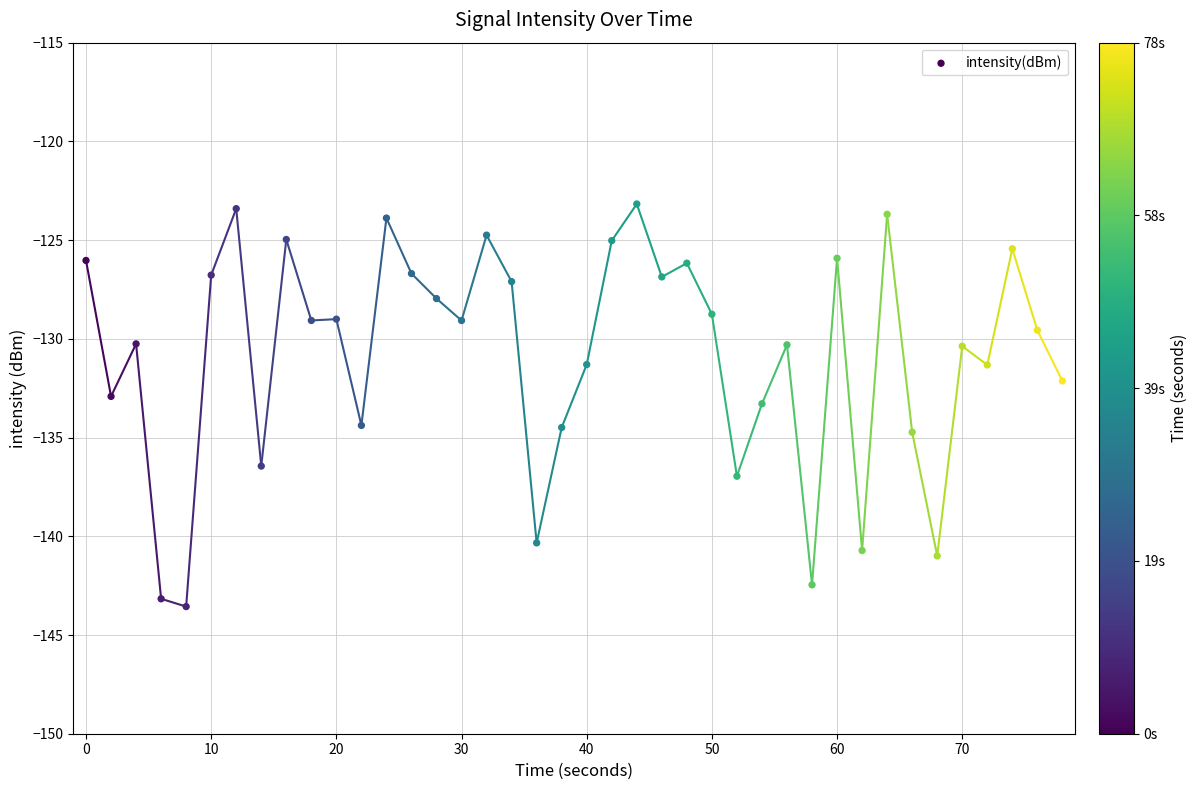

What is the range of X values (max minus min)?

78.0